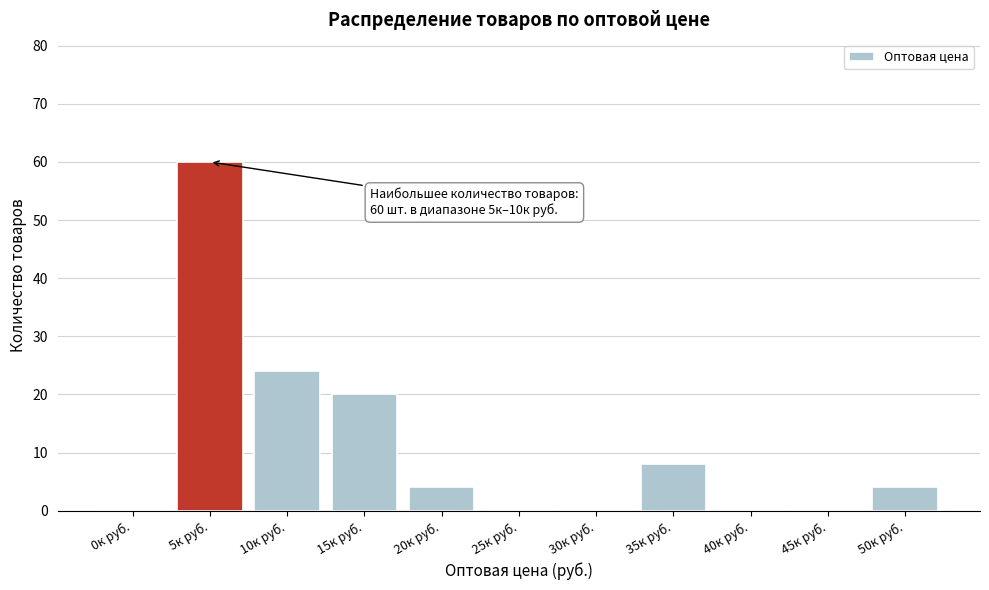

Reading right to left, transcribe all the data shown in this chart.

50к руб.=4	45к руб.=0	40к руб.=0	35к руб.=8	30к руб.=0	25к руб.=0	20к руб.=4	15к руб.=20	10к руб.=24	5к руб.=60	0к руб.=0